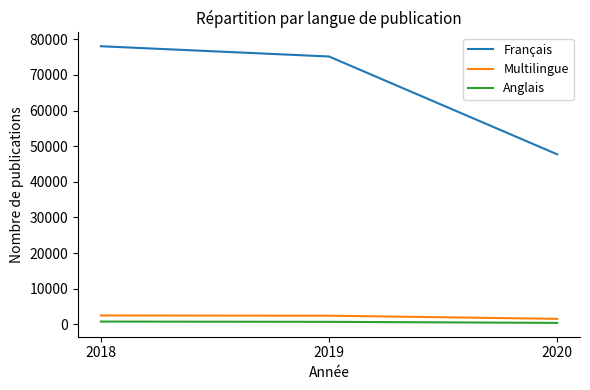

What is the difference between the highest and lowest values at 2018?

77229